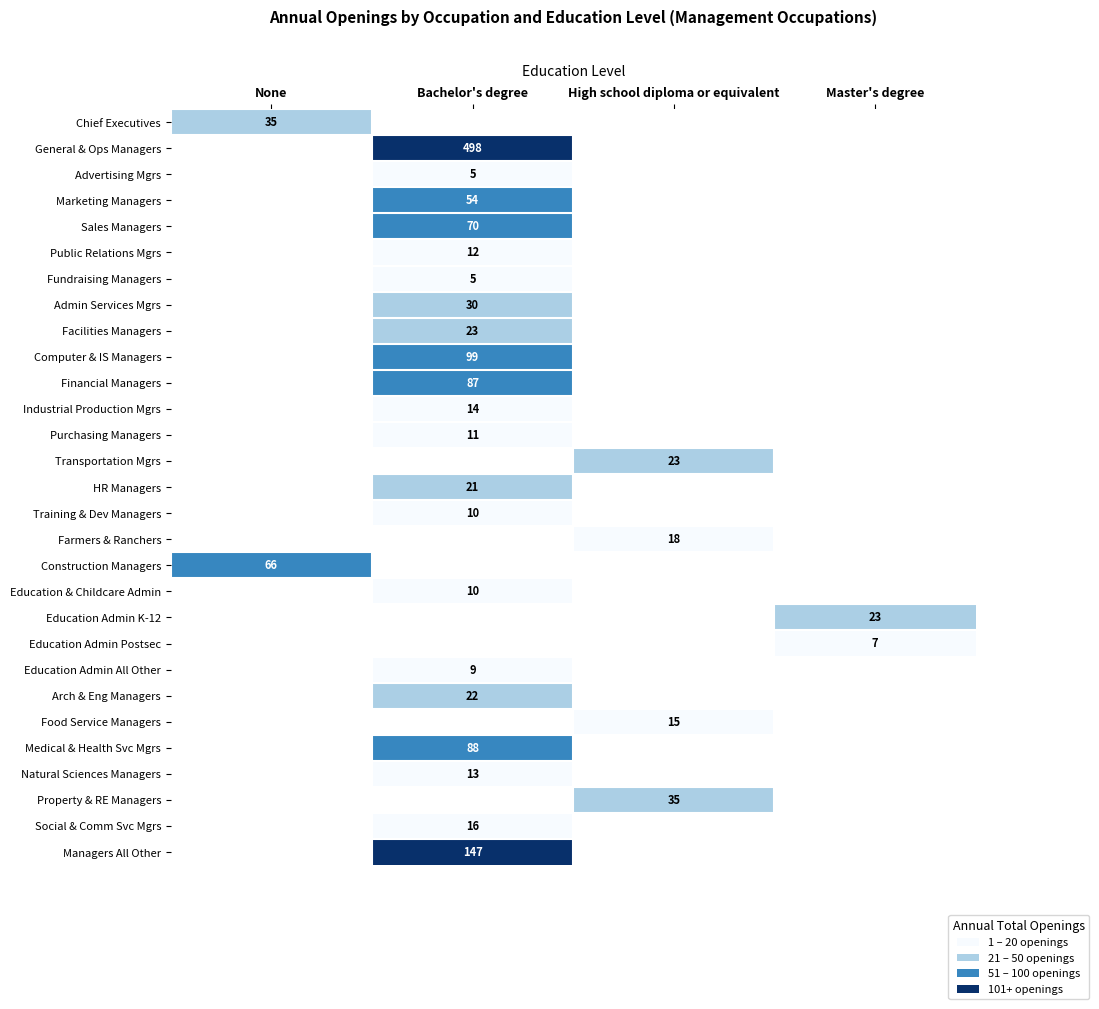

Is it true that Farmers & Ranchers equals 18 at High school diploma or equivalent?

True